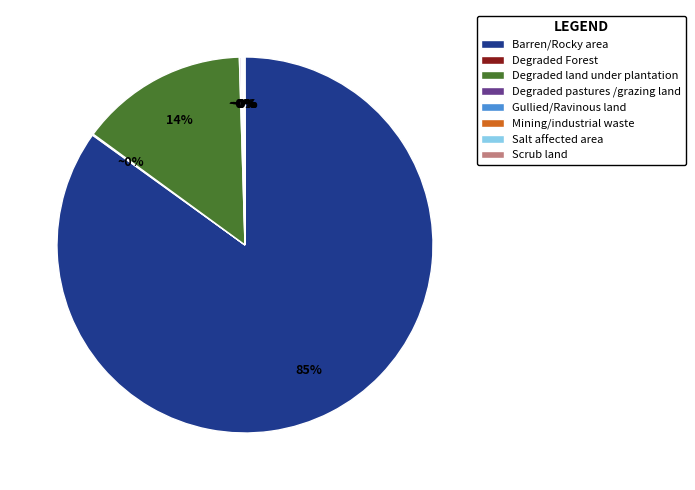

Which category has the biggest portion of the pie?

Barren/Rocky area